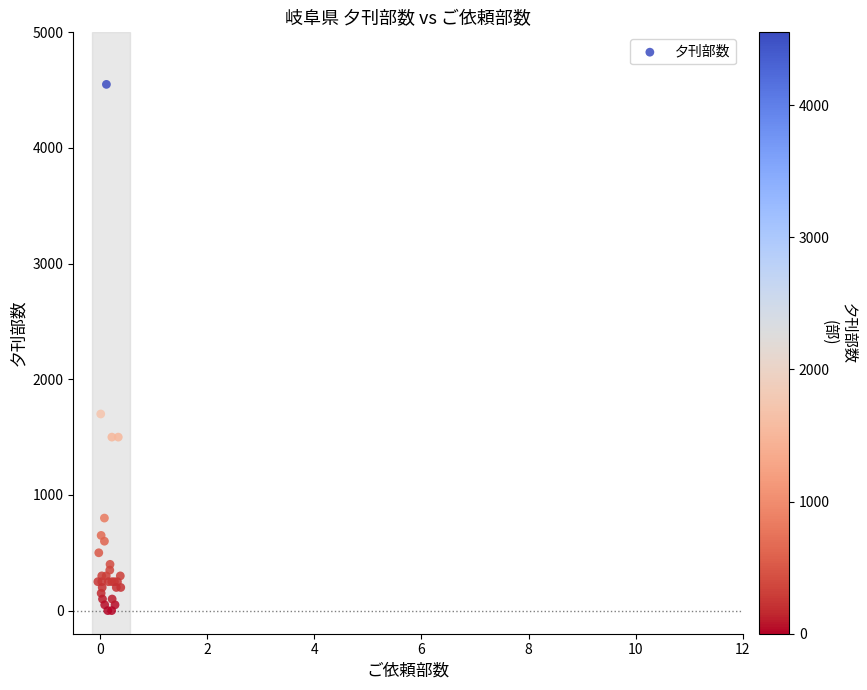

What Y value in the scatter plot is closest to 2275?

1700